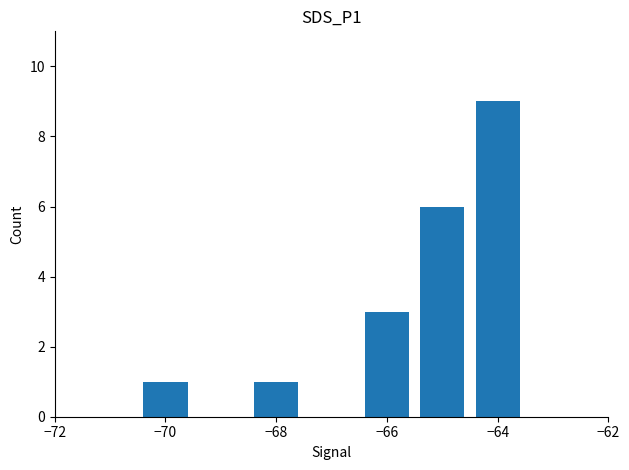

What is the value of the 5th bar from the left?

9